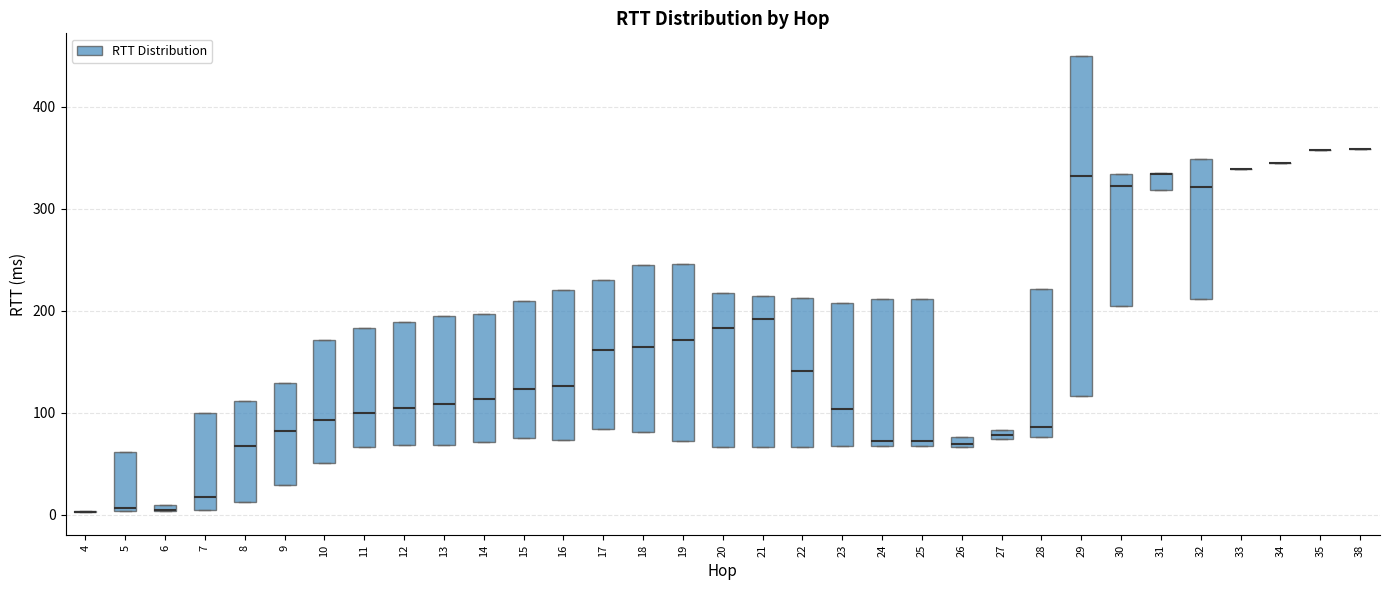

Which box is the tallest, from its lower edge to its upper edge?

29